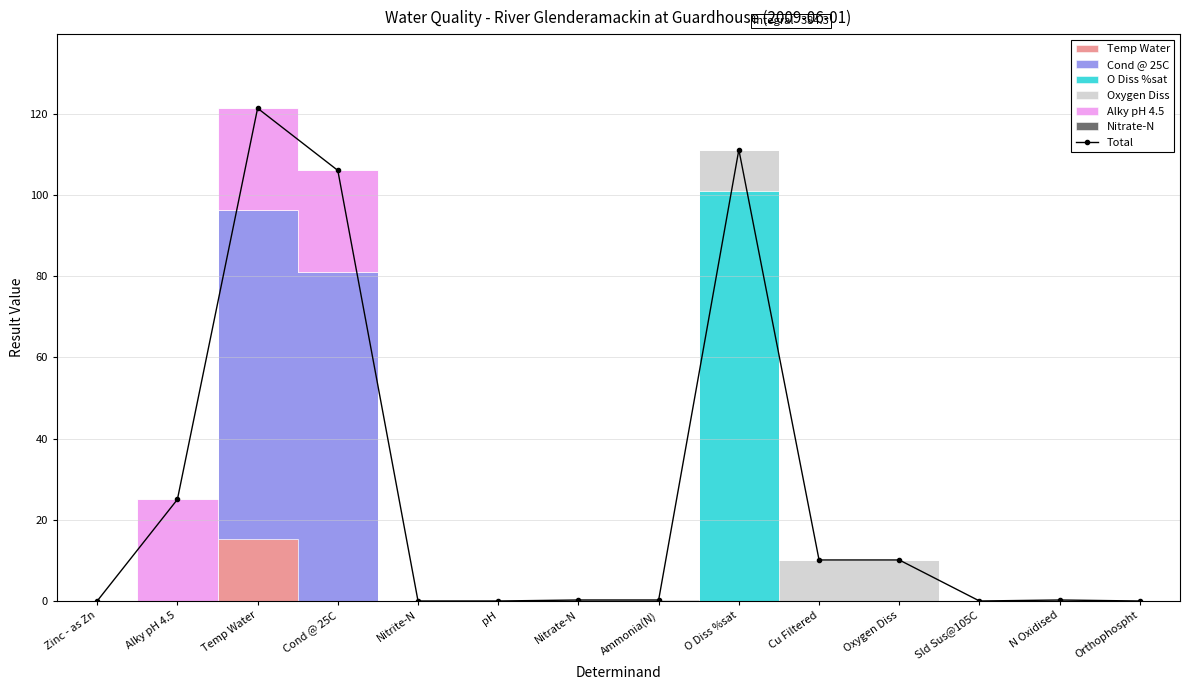

How many positive values are there?

9